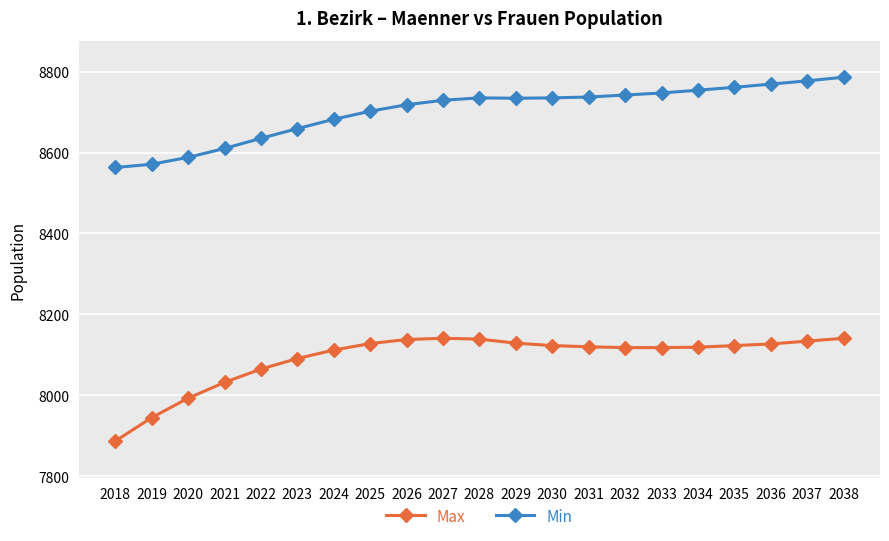

What is the difference between the Max values at 2032 and 2022?

53